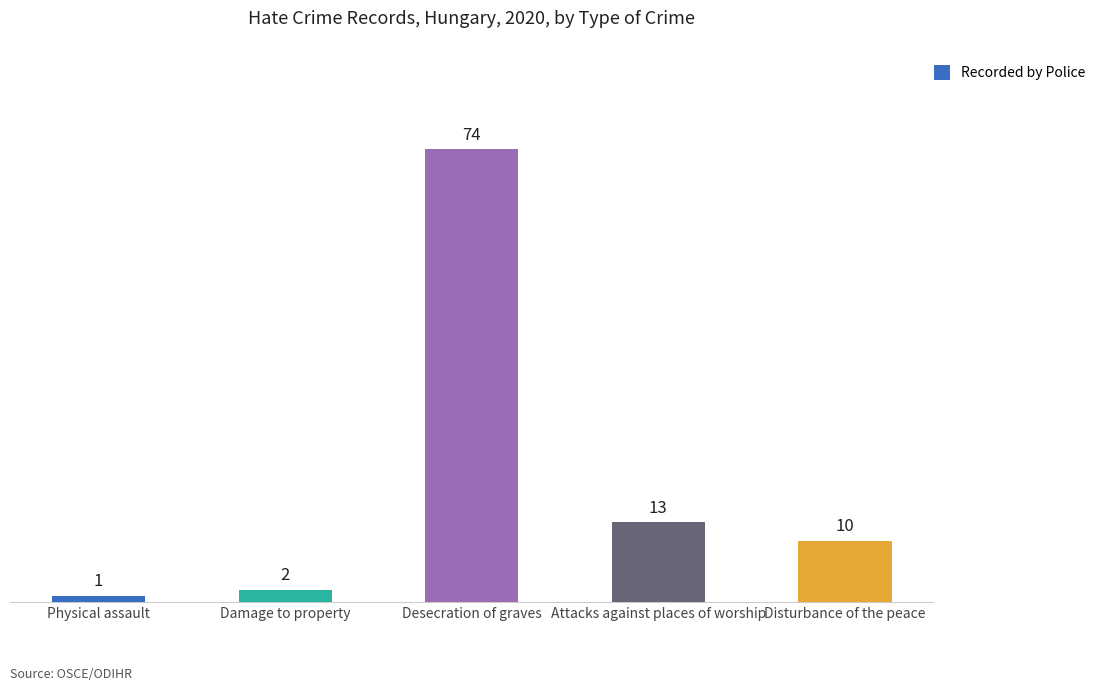

True or false: the data shows 2 at Damage to property.

True